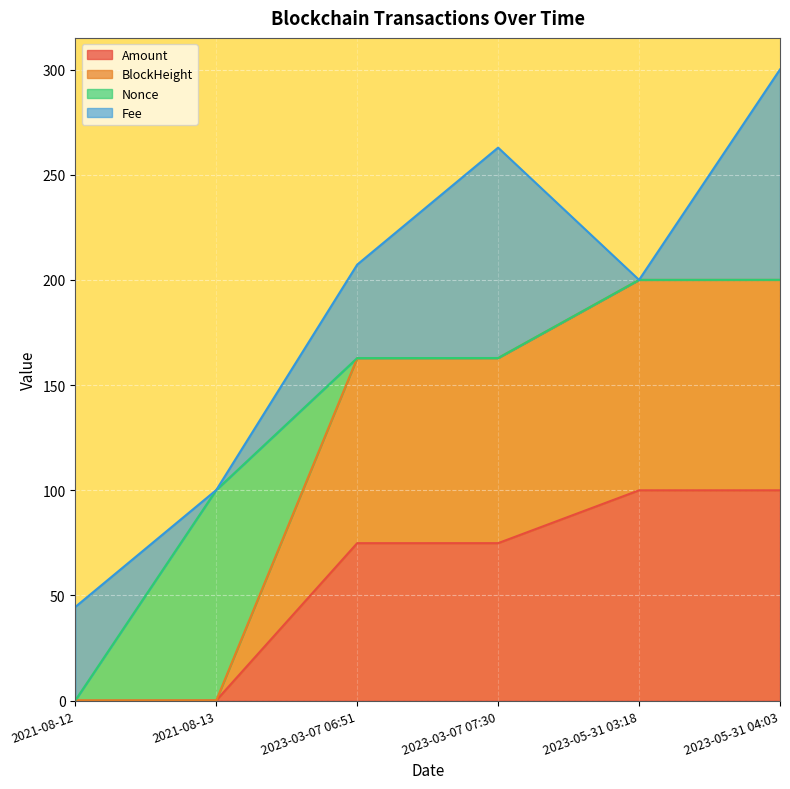

Which has a higher value, 2021-08-12 or 2023-05-31 04:03?

2023-05-31 04:03